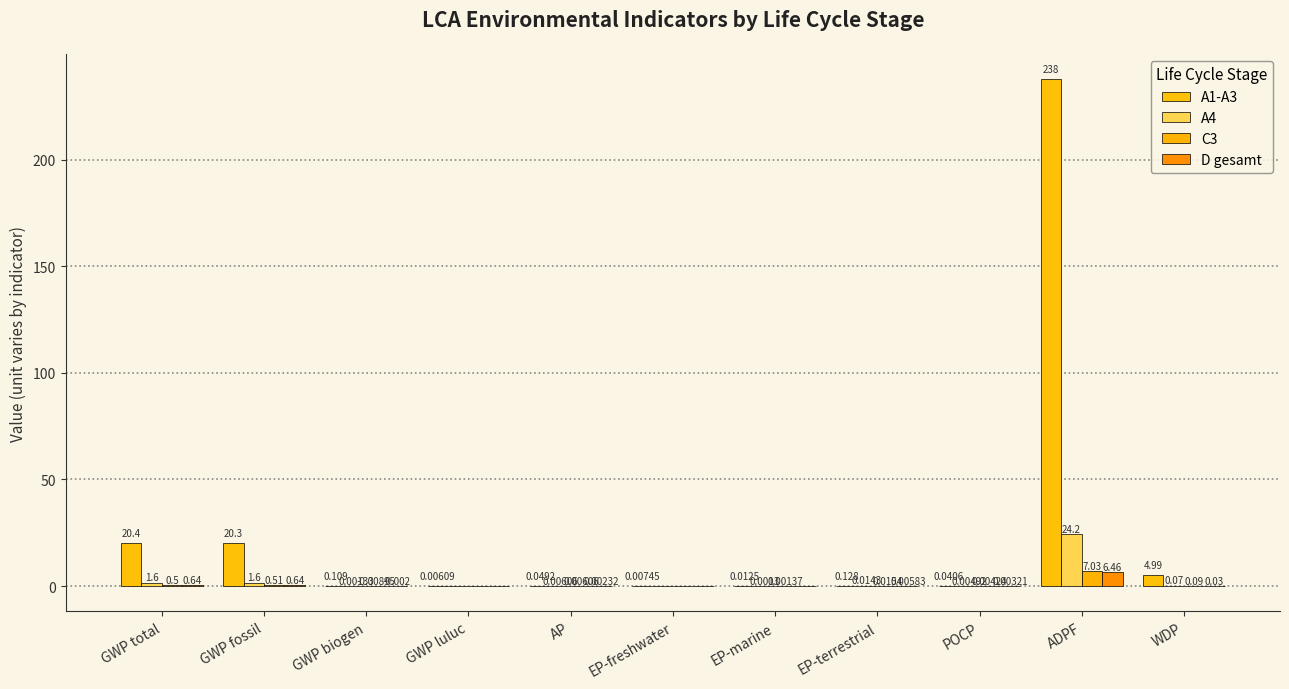

How many groups of bars are there?

11